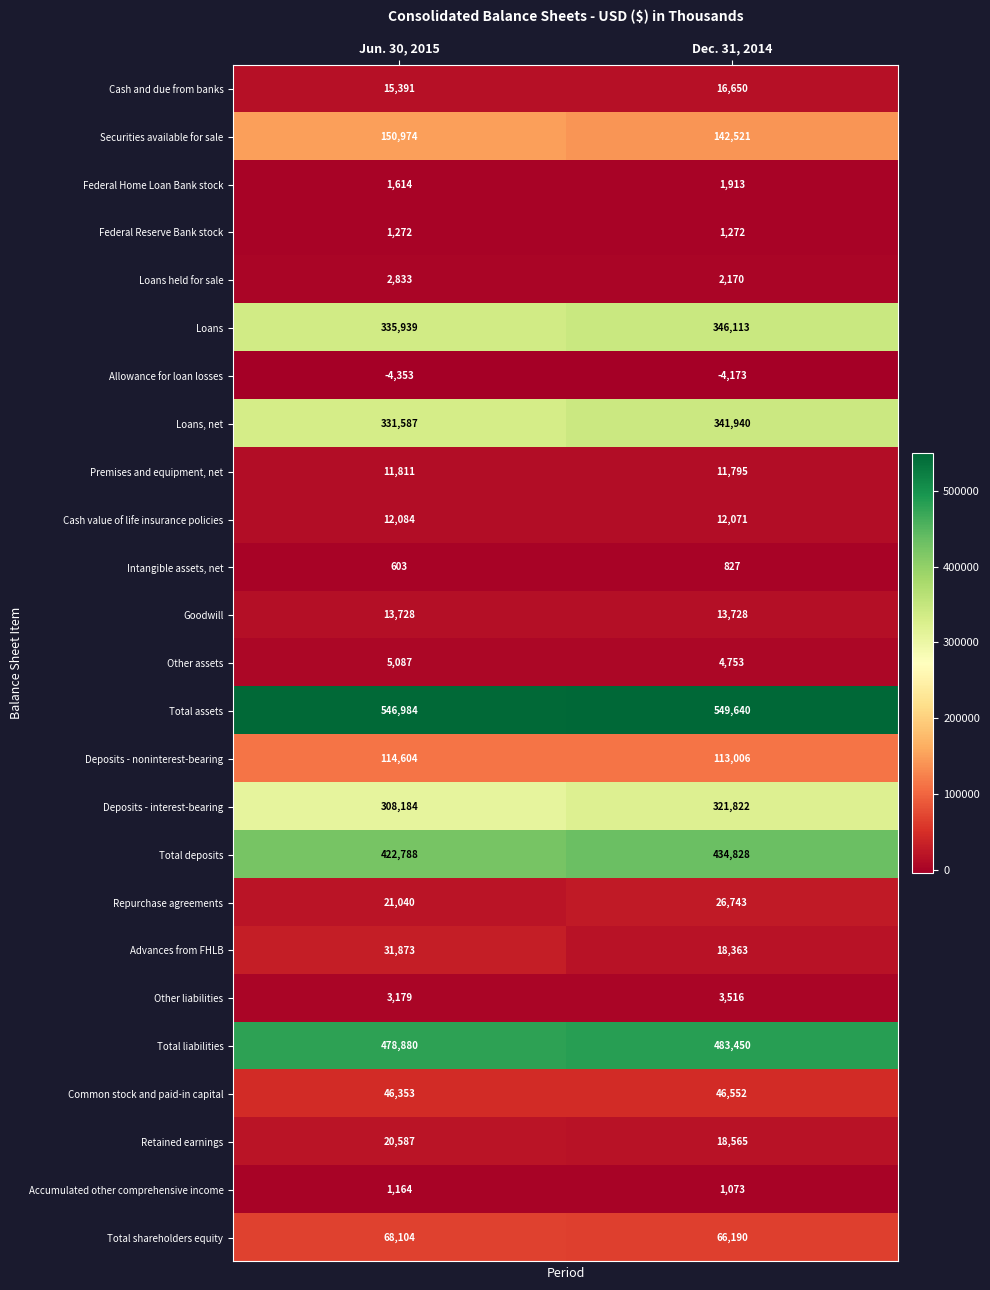

List the series in order of their peak value, highest first.

Total assets, Total liabilities, Total deposits, Loans, Loans, net, Deposits - interest-bearing, Securities available for sale, Deposits - noninterest-bearing, Total shareholders equity, Common stock and paid-in capital, Advances from FHLB, Repurchase agreements, Retained earnings, Cash and due from banks, Goodwill, Cash value of life insurance policies, Premises and equipment, net, Other assets, Other liabilities, Loans held for sale, Federal Home Loan Bank stock, Federal Reserve Bank stock, Accumulated other comprehensive income, Intangible assets, net, Allowance for loan losses